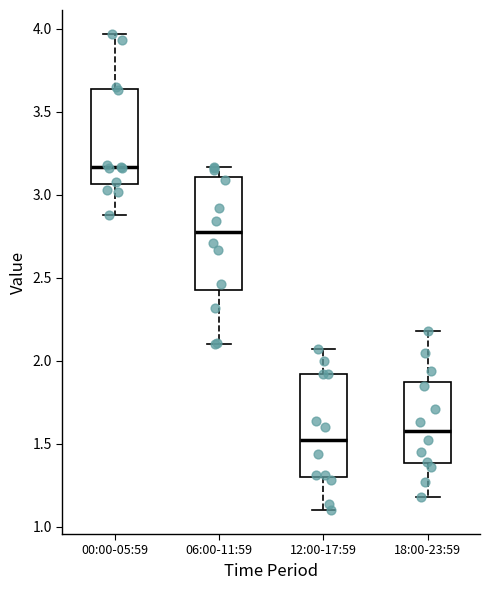

Reading left to right, transcribe this box plot: for each box, give where its median line is, the range the box spans, and where its two whiskers end, as read against the y-axis. The values are not printed on the chart, so give them approximately, as read against the axis.

00:00-05:59: median 3.15, box 3.05 to 3.65, whiskers 2.90 to 3.95
06:00-11:59: median 2.80, box 2.45 to 3.10, whiskers 2.10 to 3.15
12:00-17:59: median 1.50, box 1.30 to 1.90, whiskers 1.10 to 2.05
18:00-23:59: median 1.60, box 1.40 to 1.85, whiskers 1.20 to 2.20